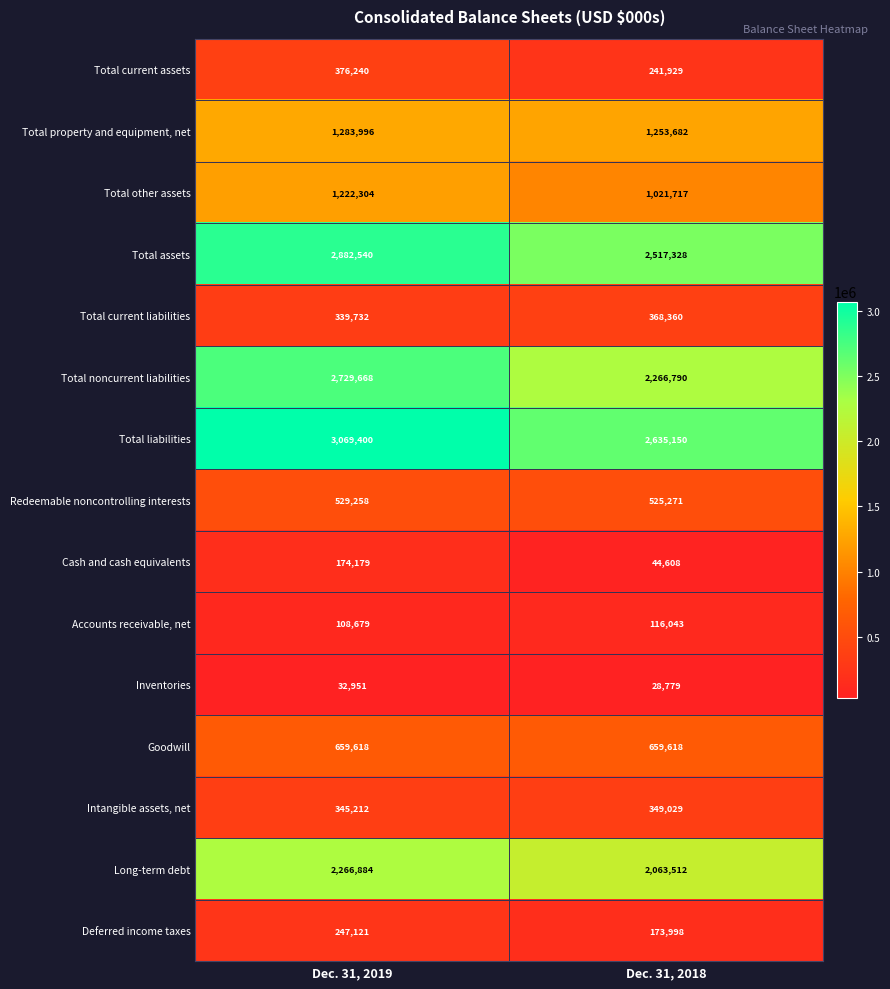

Which series has the widest spread of values?

Total noncurrent liabilities